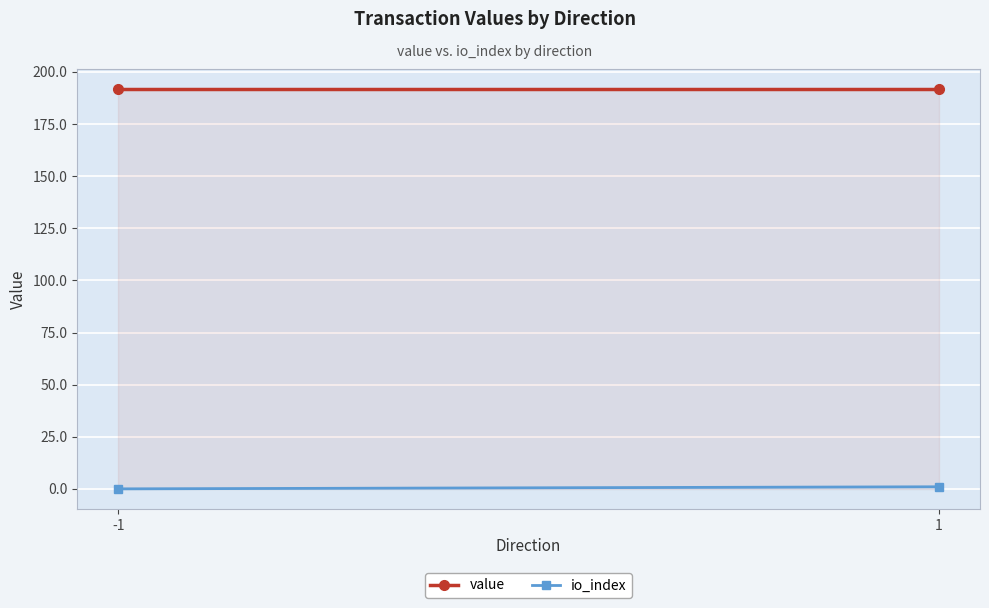

Reading left to right, transcribe all the data shown in this chart.

value: 191.6	191.6
io_index: 0.0	1.0